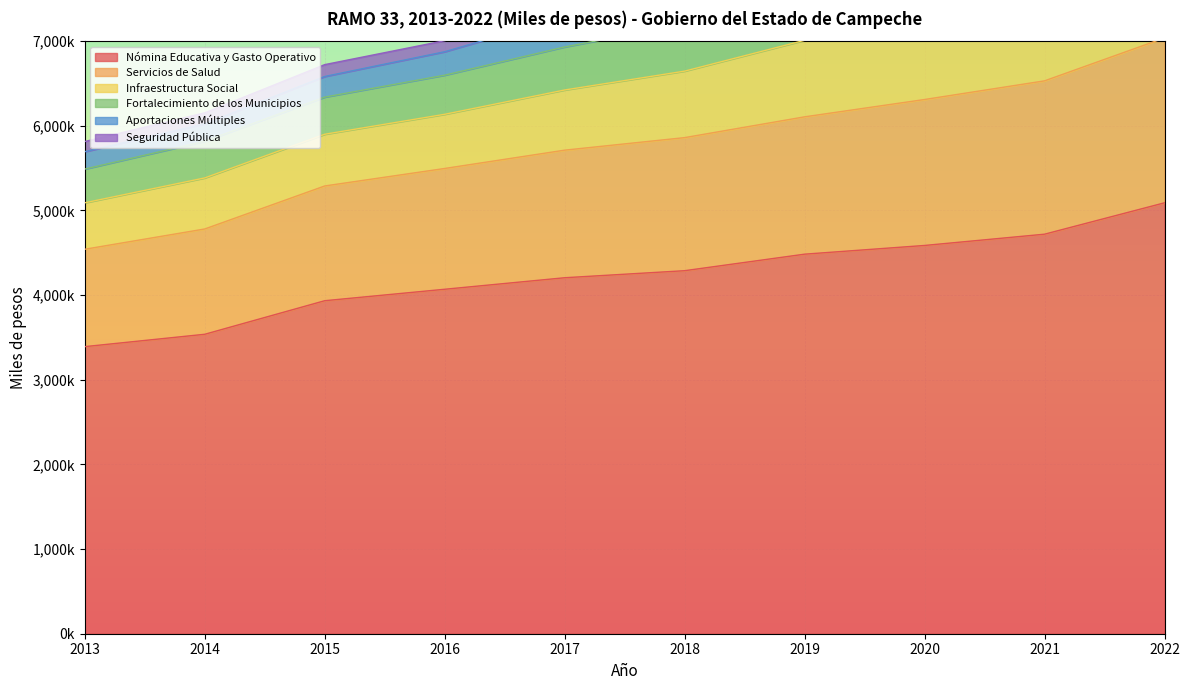

Where is Infraestructura Social nearest to the value 843705?

2018